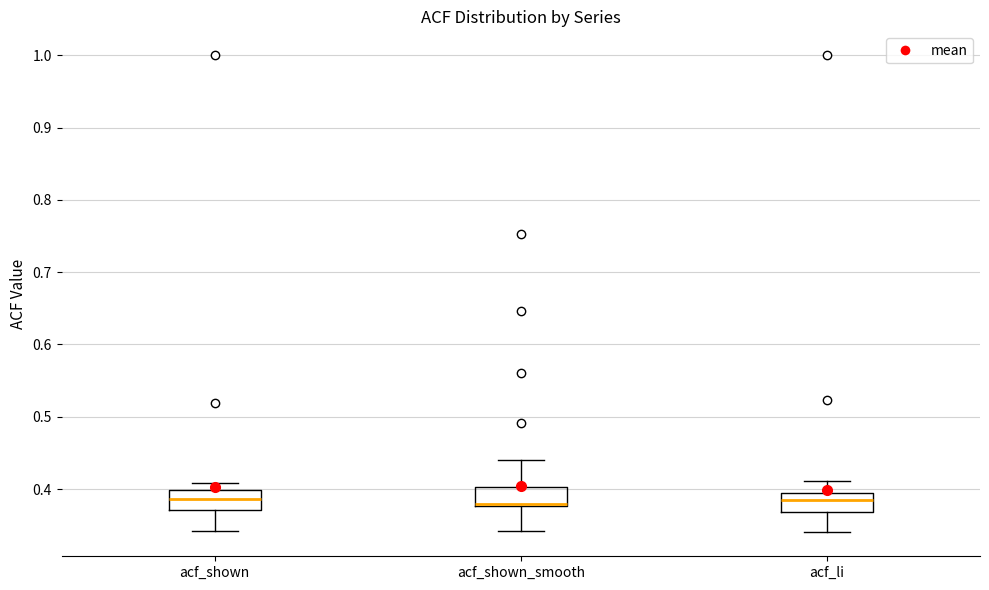

Where does the median line of the box for acf_li sit on the y-axis? The values are not printed on the chart, so give them approximately, as read against the axis.

0.39